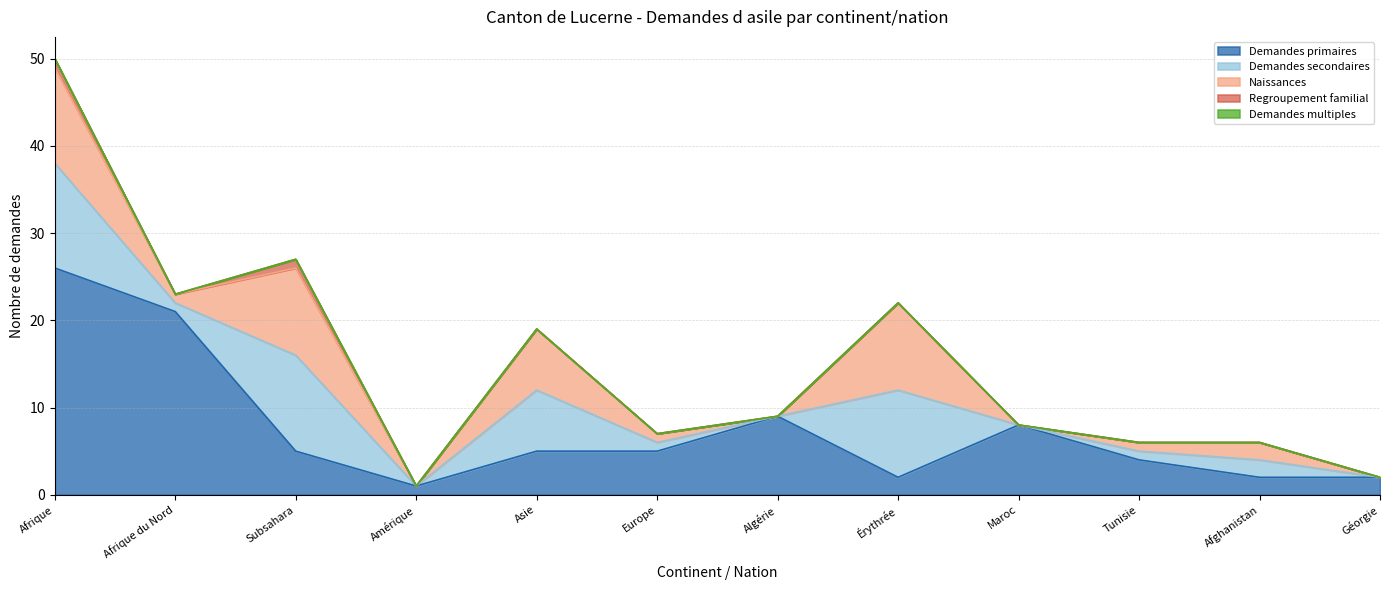

The Demandes multiples series shows 0 at Tunisie. True or false?

True